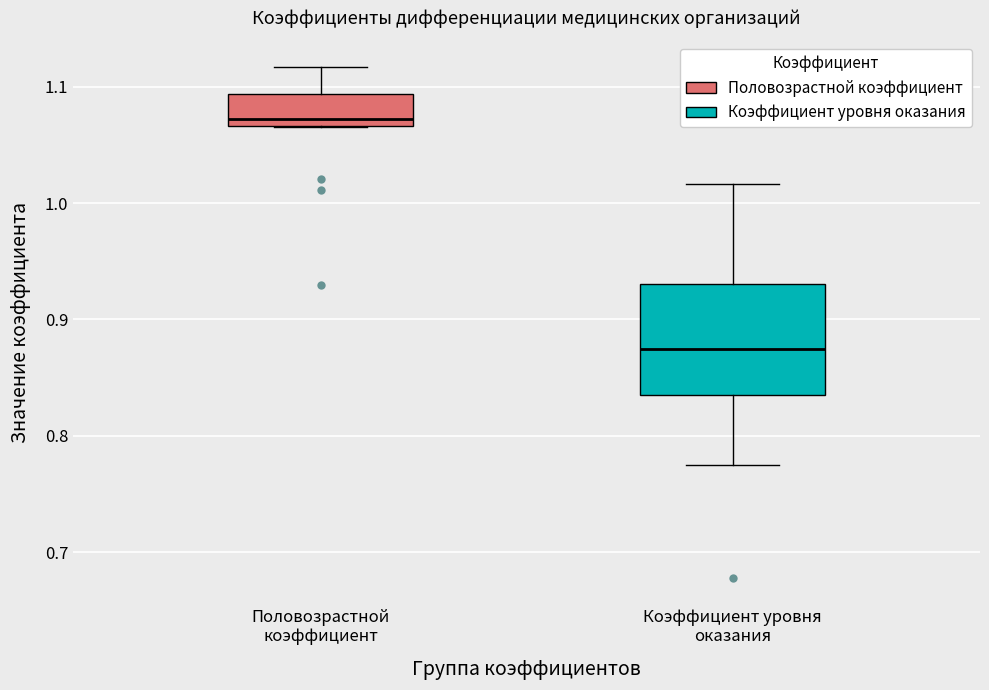

Which box has the highest median line?

Половозрастной коэффициент